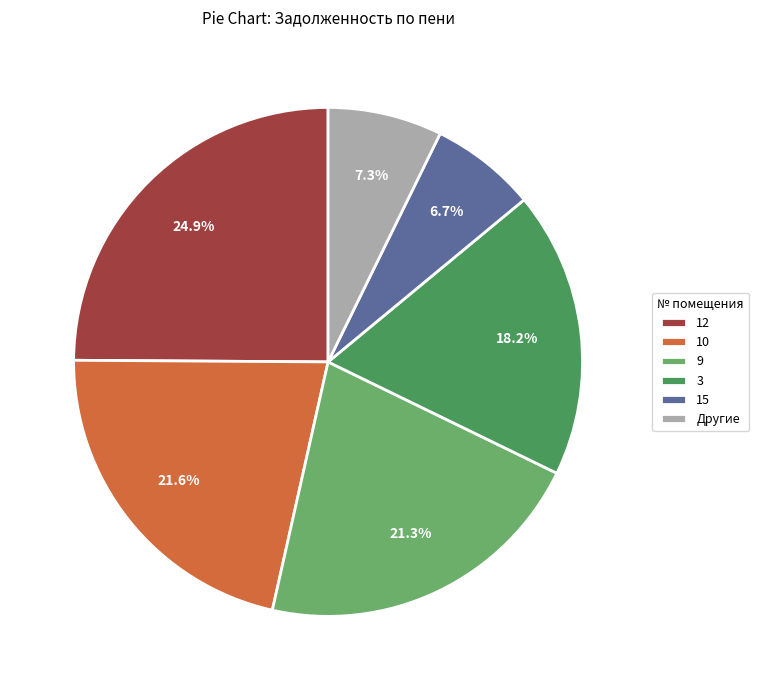

To the nearest percent, what portion does 9 represent?

21%